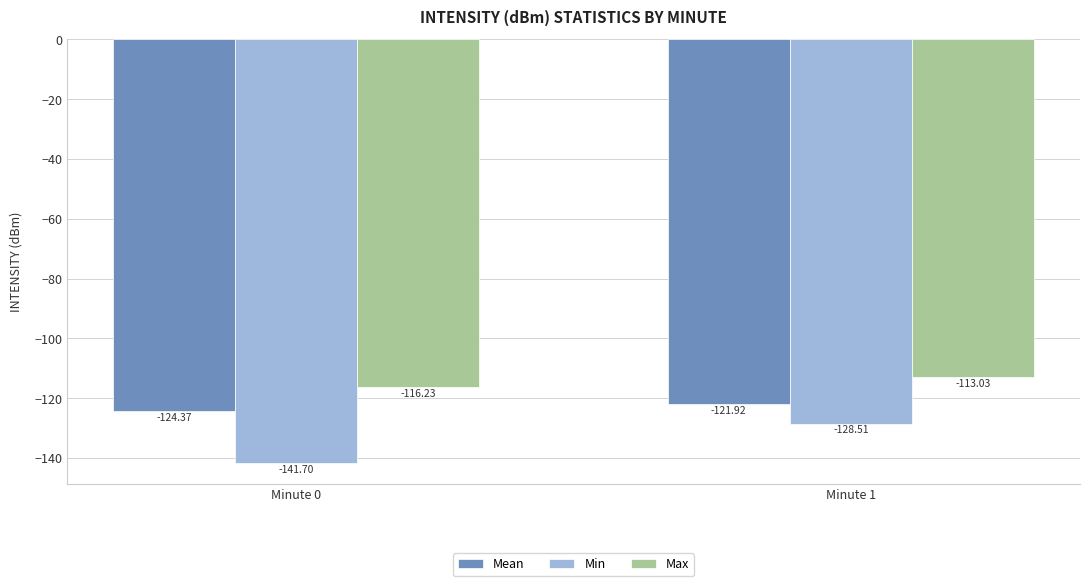

Which series has the largest range (max minus min)?

Min